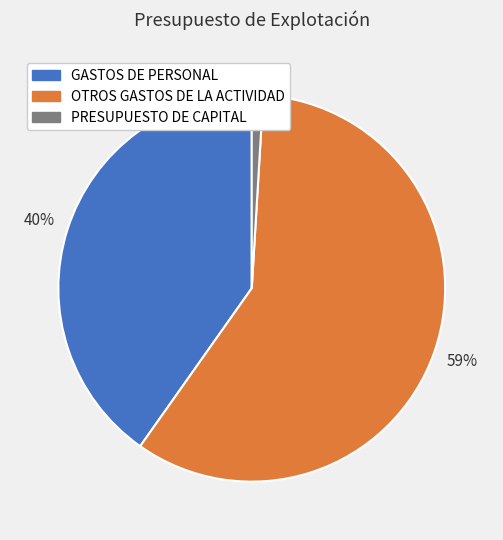

Do PRESUPUESTO DE CAPITAL and GASTOS DE PERSONAL together represent more than half of the pie?

No